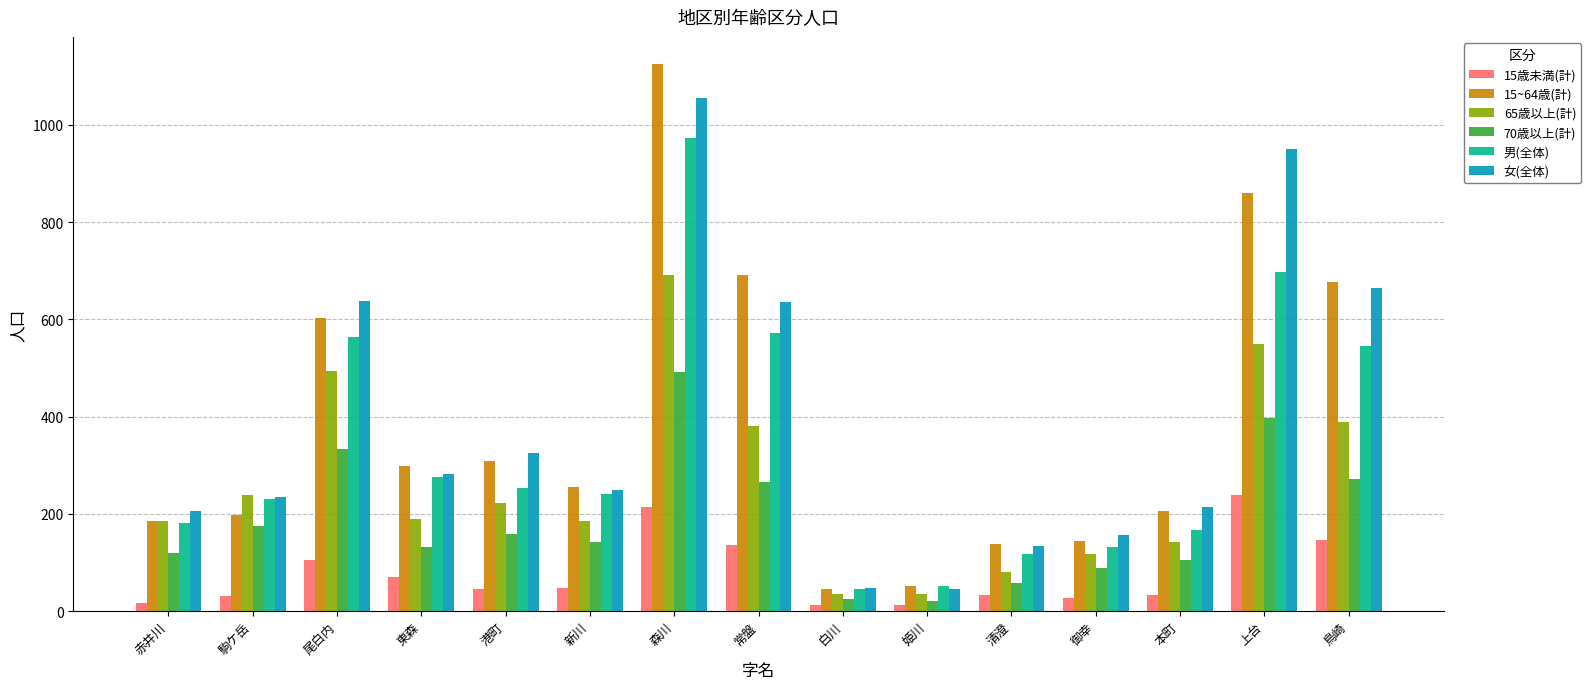

What is the difference between the maximum and minimum values in the 男(全体) series?

929